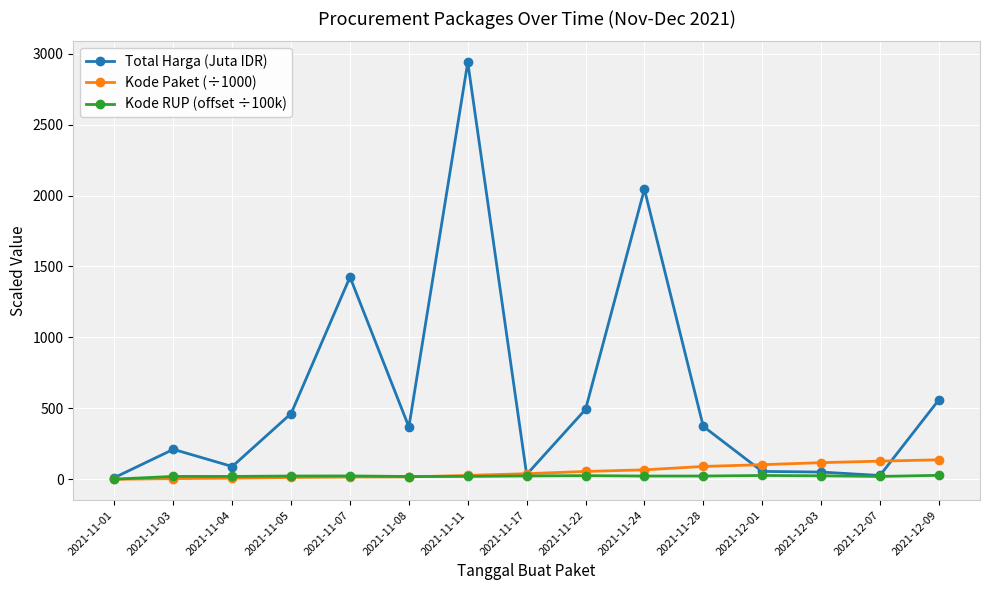

Rank the series by their maximum value, from highest to lowest.

Total Harga (Juta IDR), Kode Paket (÷1000), Kode RUP (offset ÷100k)